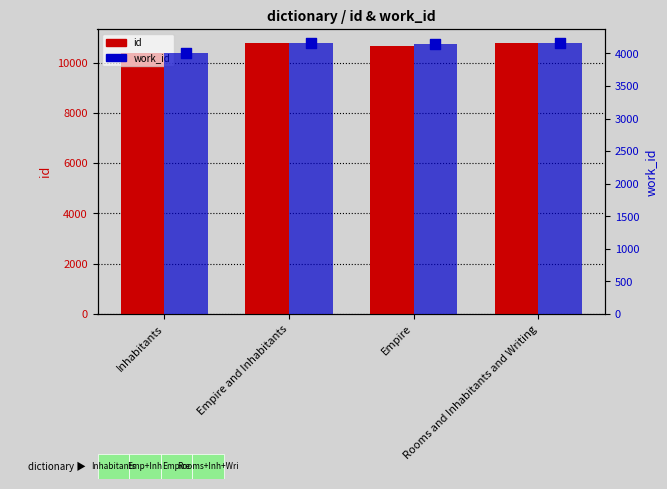

What is the total value across all series at Empire?

14787